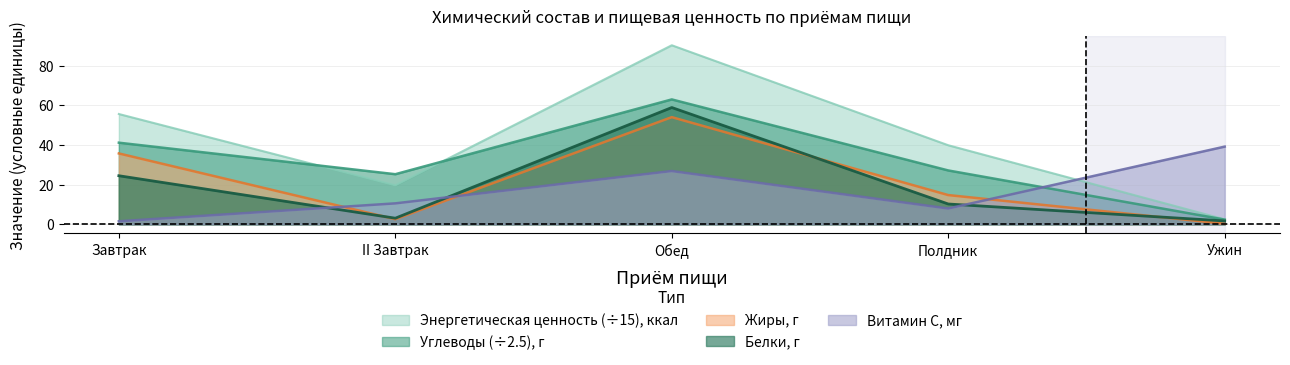

Is it true that Энергетическая ценность, ккал equals 66.2 at Полдник?

False